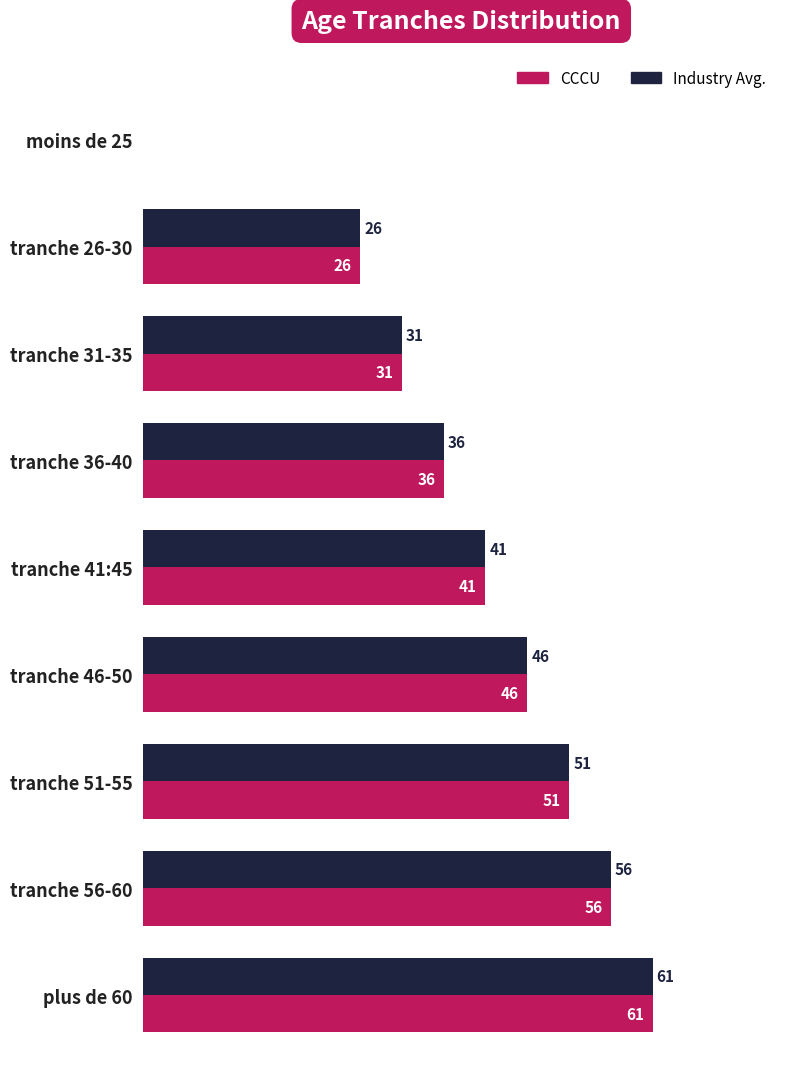

Where is CCCU nearest to the value 30?

tranche 31-35